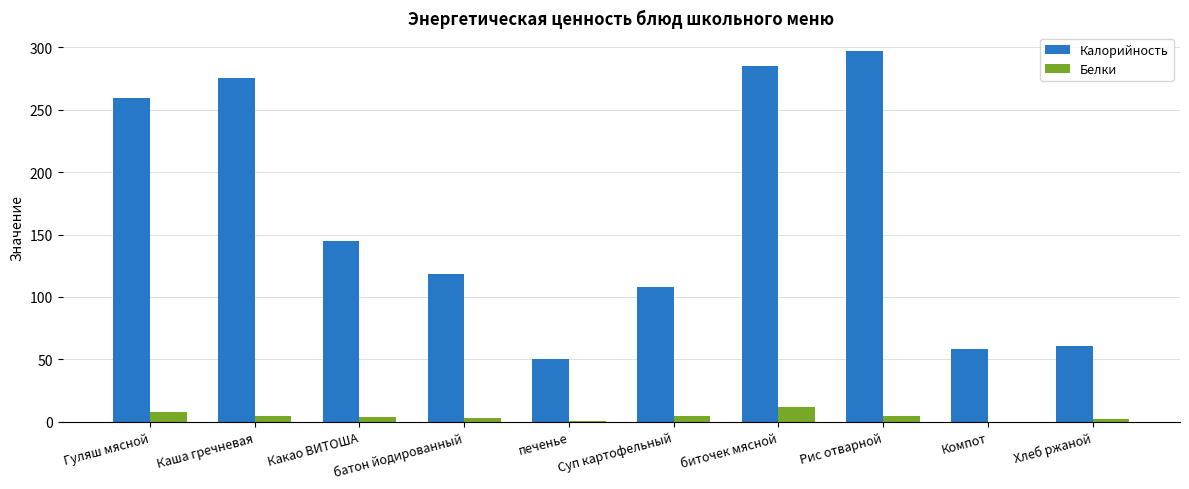

Is the value of Калорийность at батон йодированный greater than the value of Белки at Хлеб ржаной?

Yes